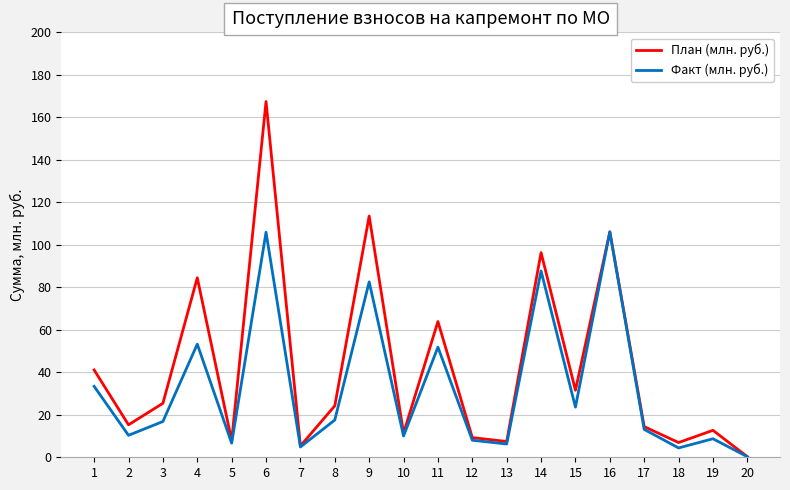

Which series changed the most between 19 and 20?

План (млн. руб.)